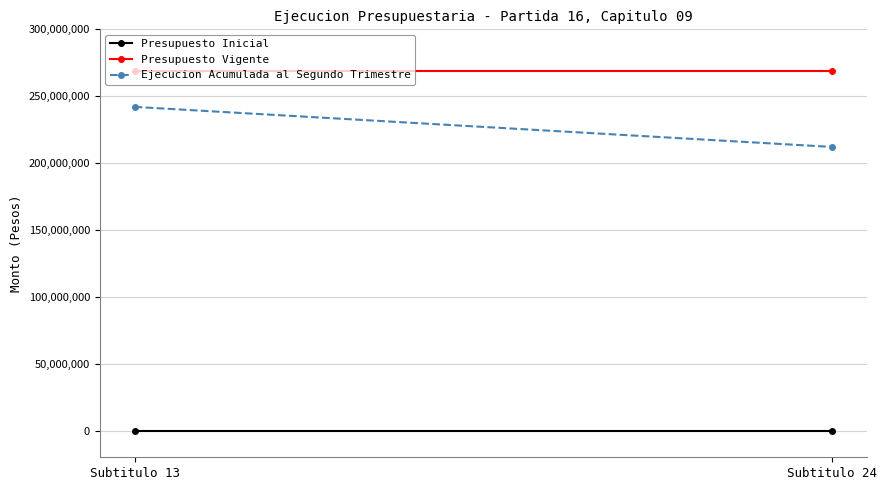

Reading right to left, extract all data points from this chart.

Presupuesto Inicial: 0	0
Presupuesto Vigente: 269186635	269186635
Ejecucion Acumulada al Segundo Trimestre: 212069384	242006406